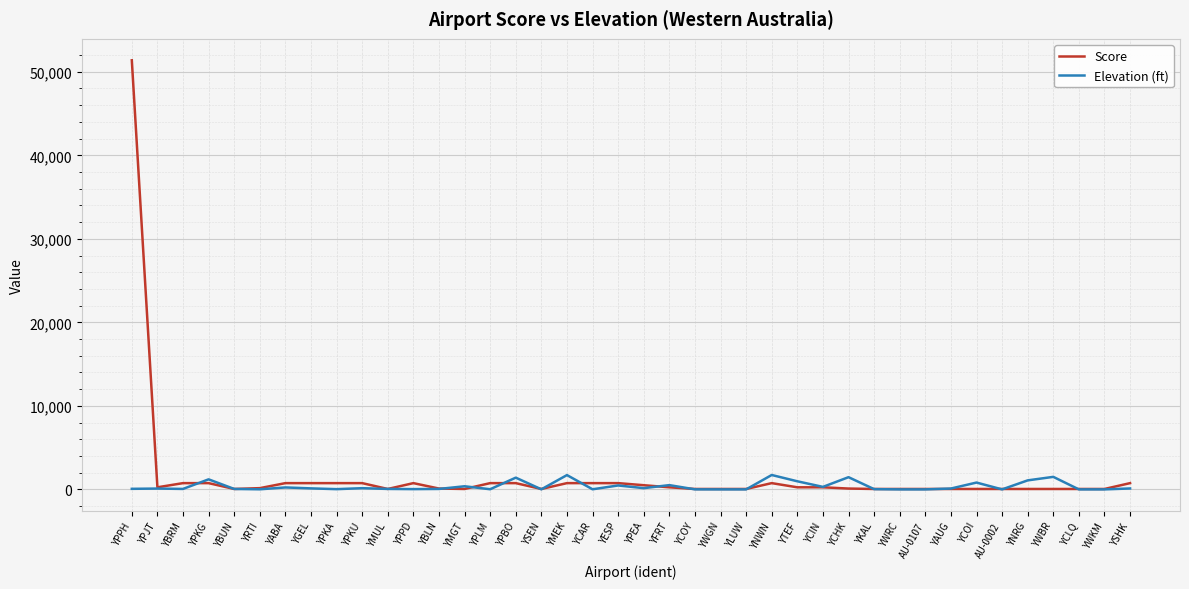

True or false: Elevation (ft) and Score intersect in this chart.

True